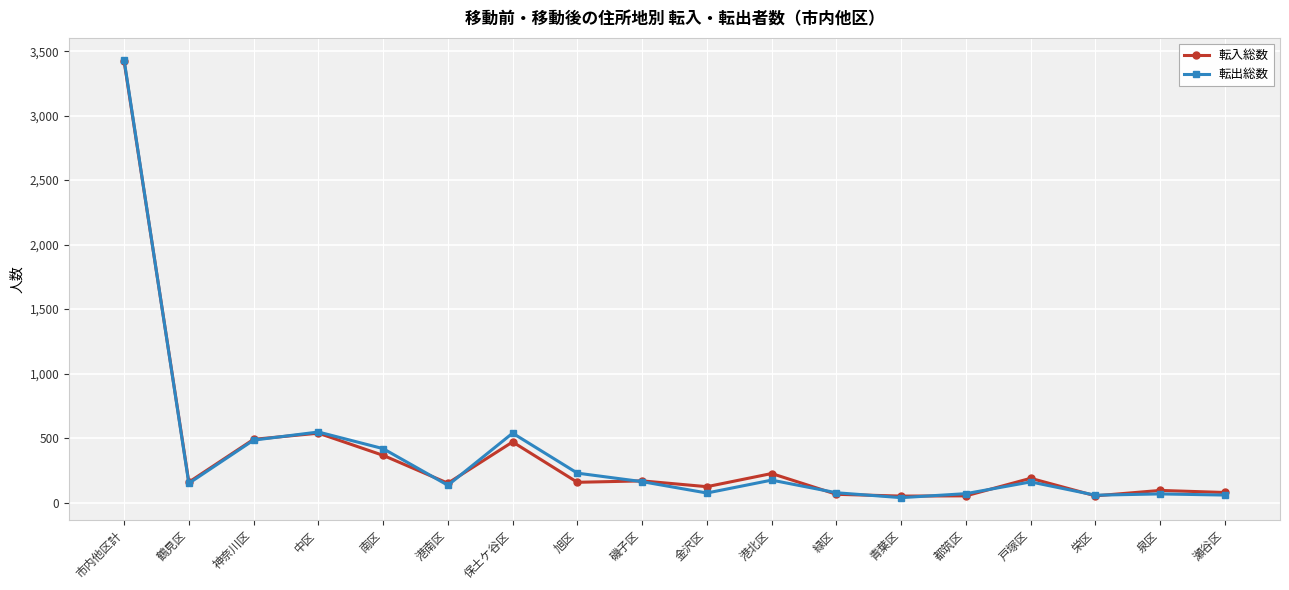

What is the smallest value displayed?

38